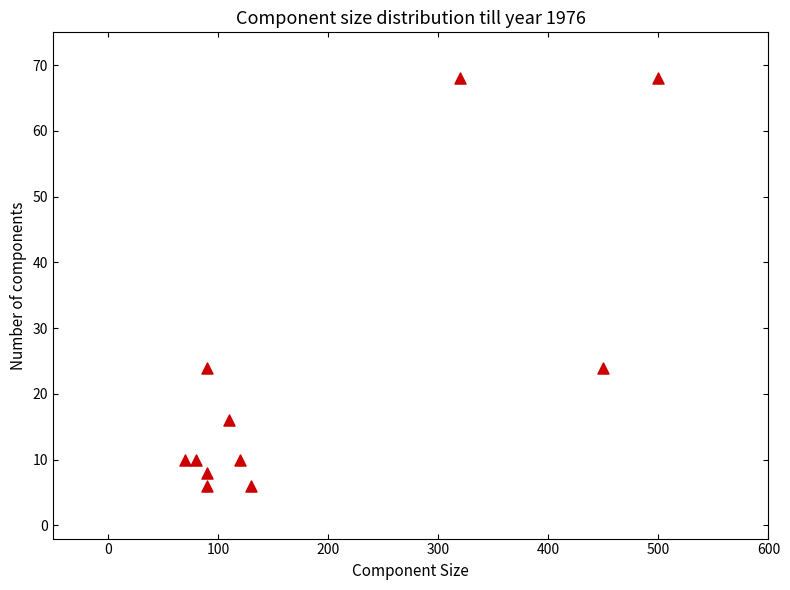

What is the average Y value?

23